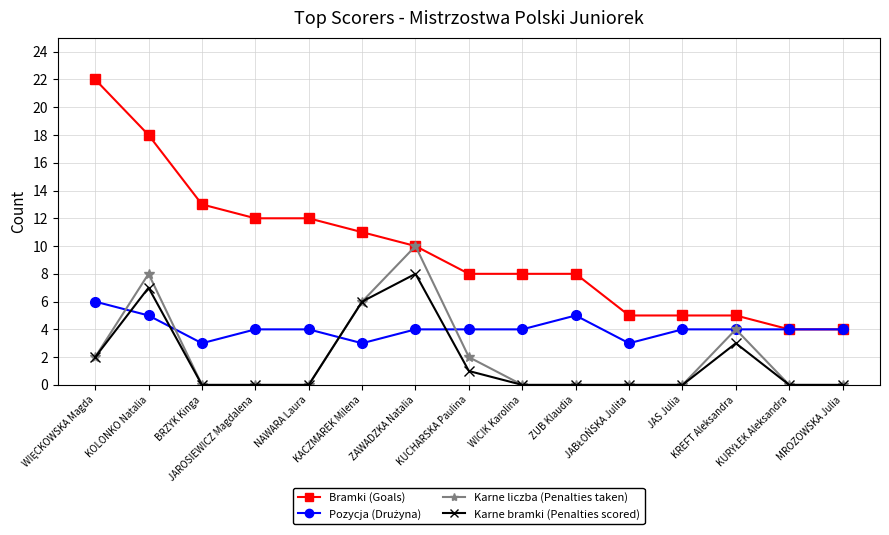

Which series has the largest total across all categories?

Bramki (Goals)